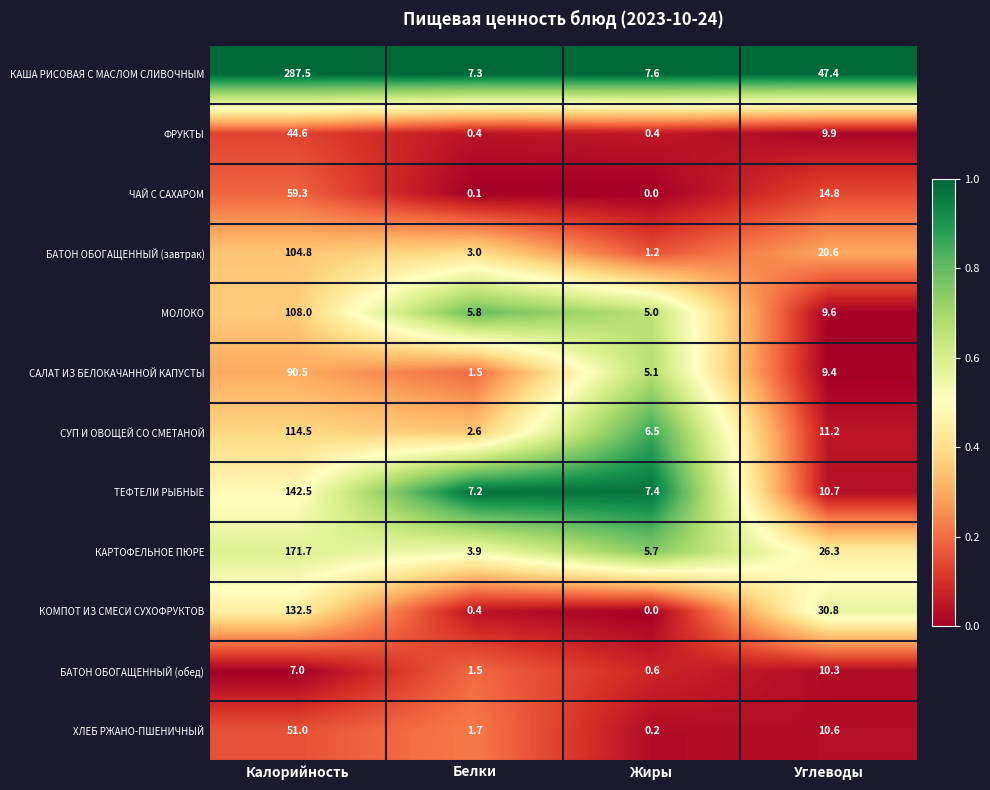

Which category has the highest value across all series?

Калорийность